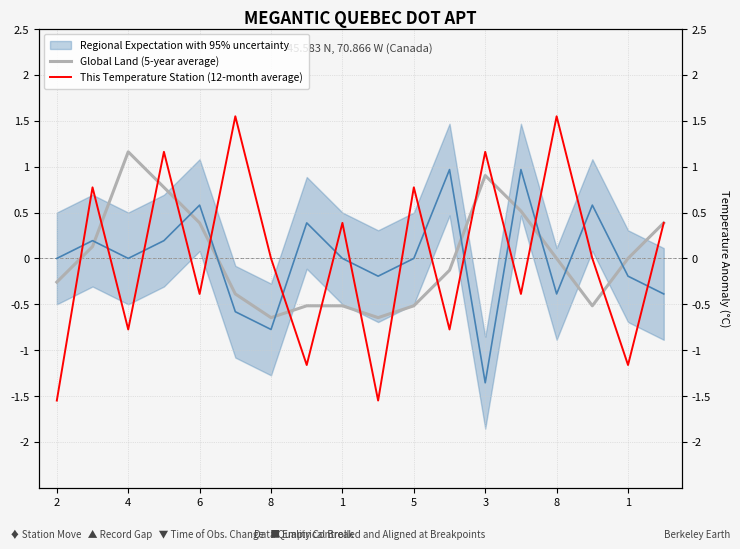

Read the This Temperature Station (12-month average) value at 2.

-1.5